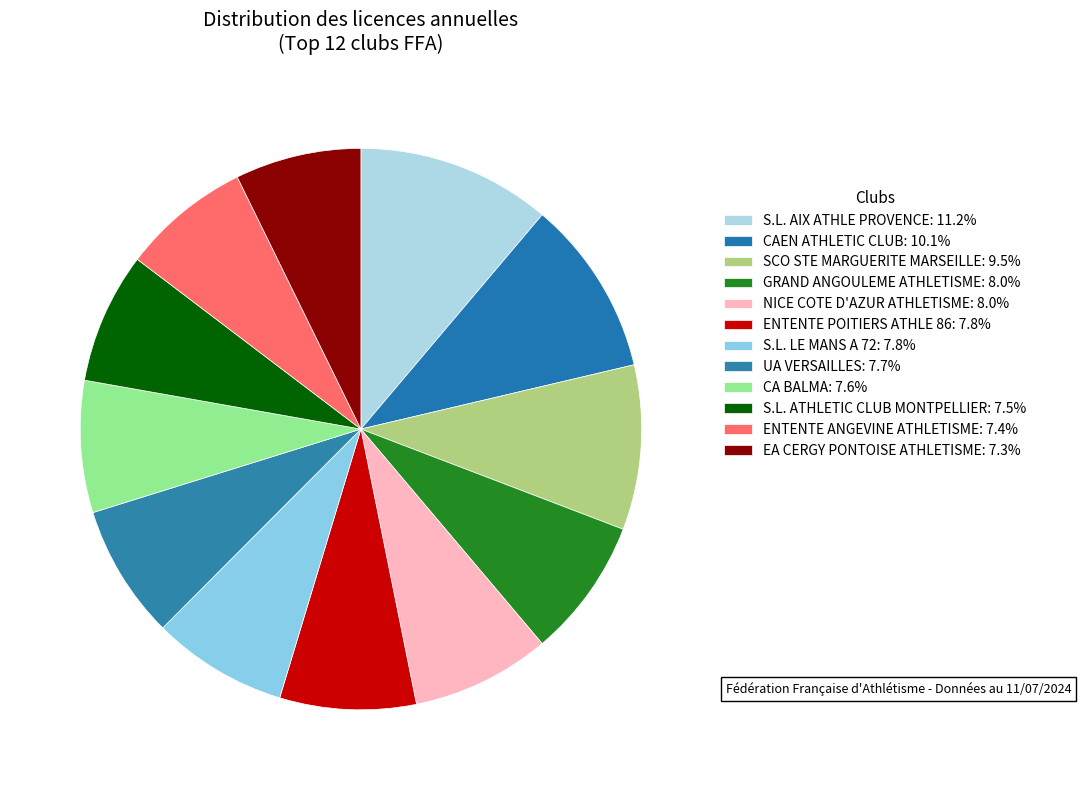

How many segments does this pie chart have?

12